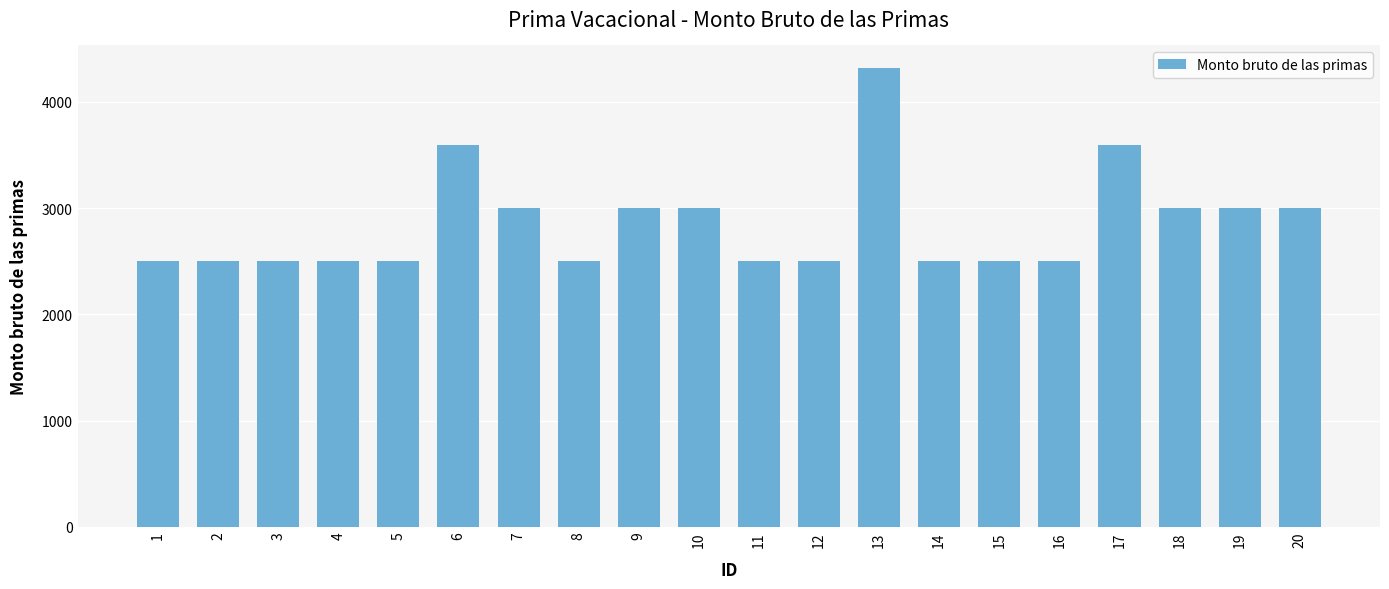

What is the value of the 10th bar from the left?

2996.5